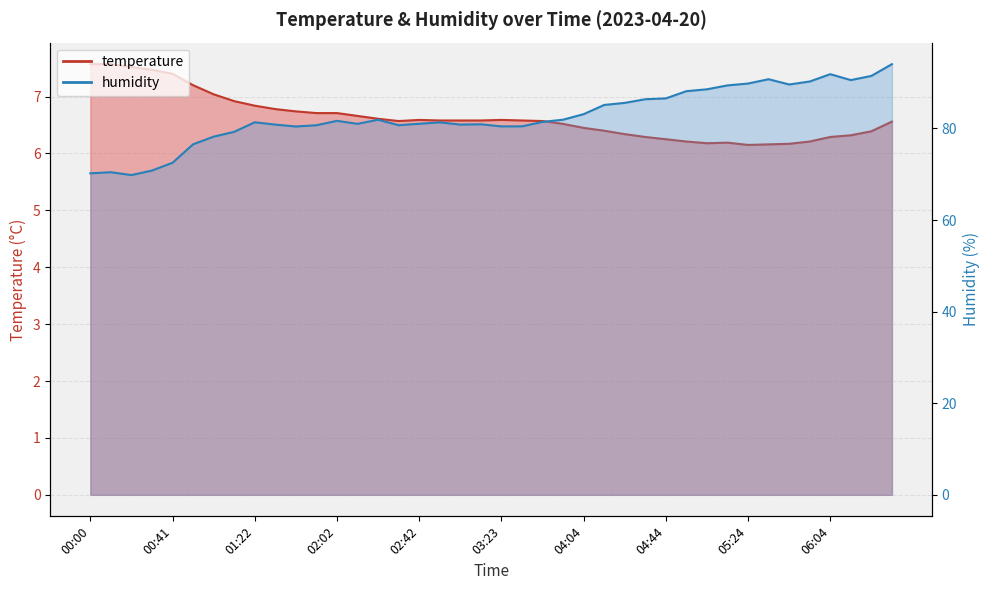

At how many categories does at least one series exceed 37?

40